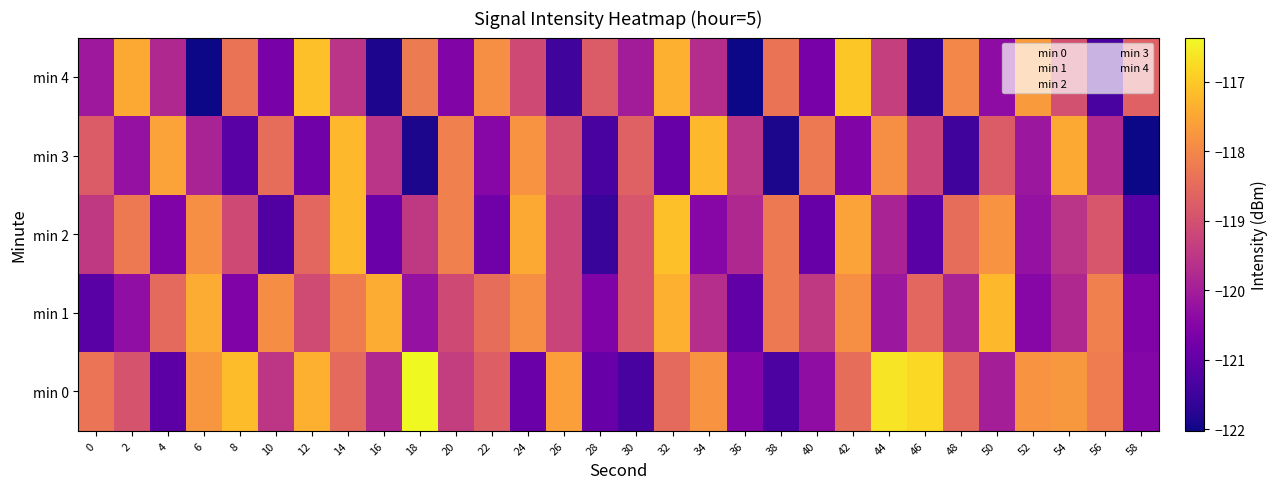

How many data points does each series have?

30